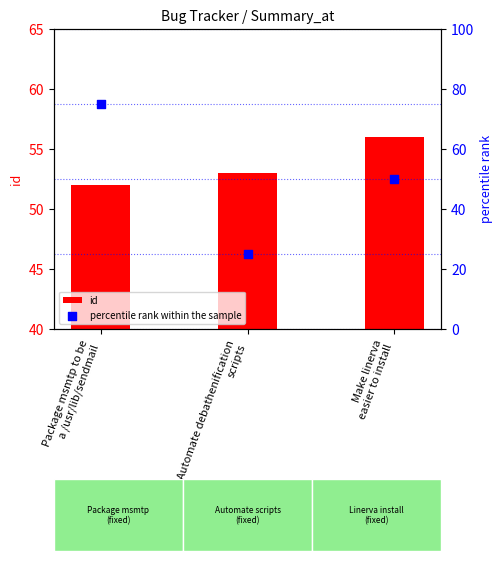

Which series reaches the minimum Y coordinate?

percentile rank within the sample